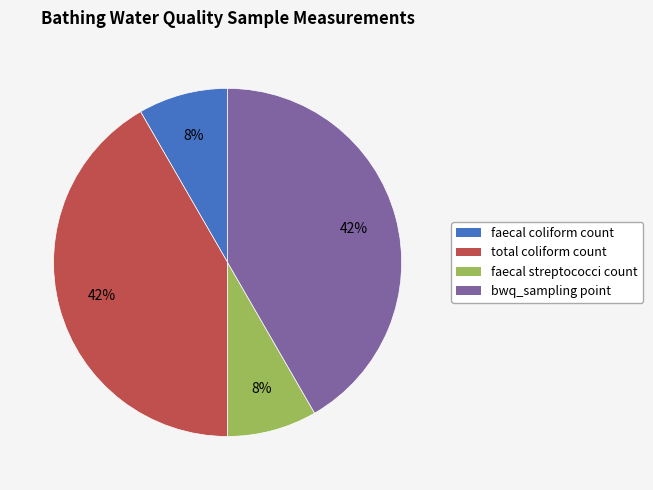

Which has a higher value, bwq_sampling point or faecal coliform count?

bwq_sampling point